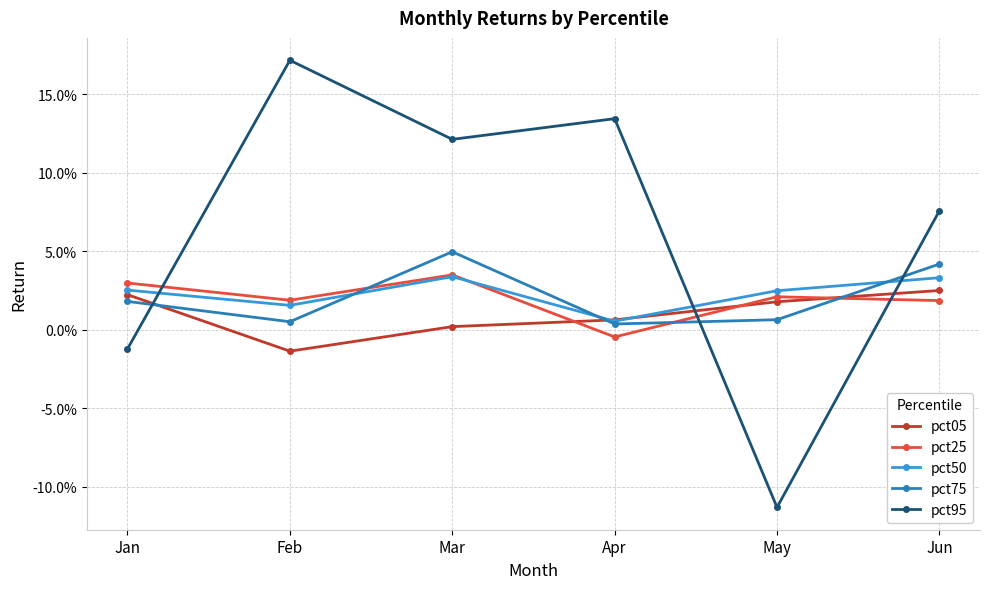

What is the difference between the highest and lowest values at Jun?

0.1